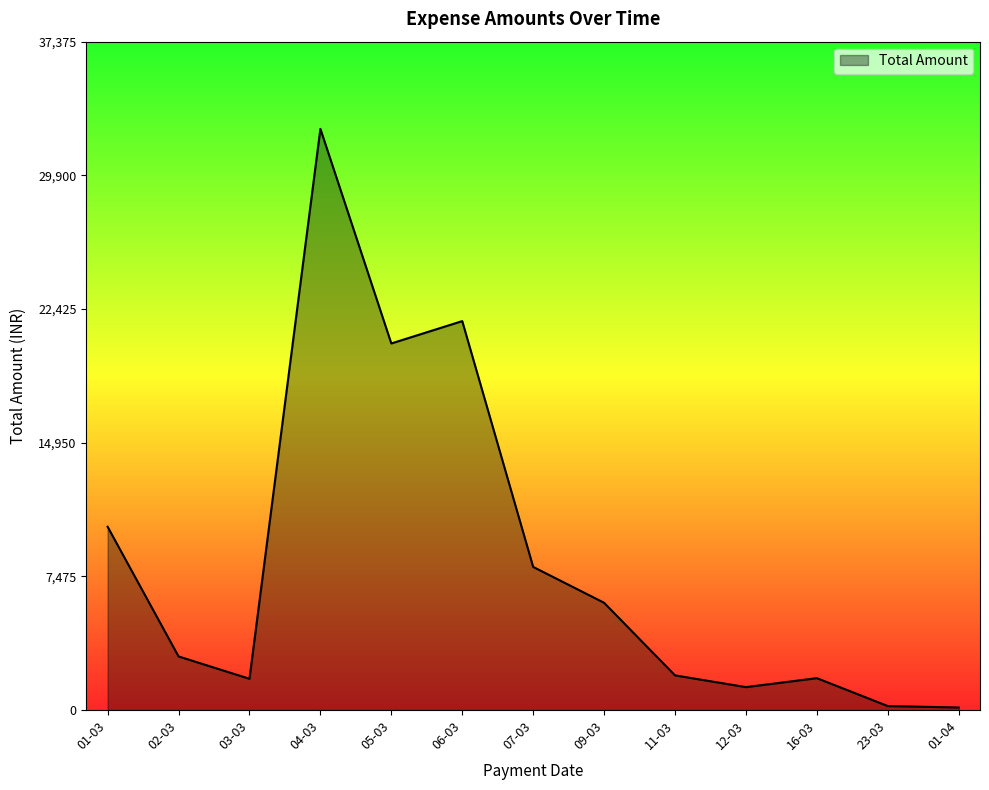

How many lines are shown in the chart?

1